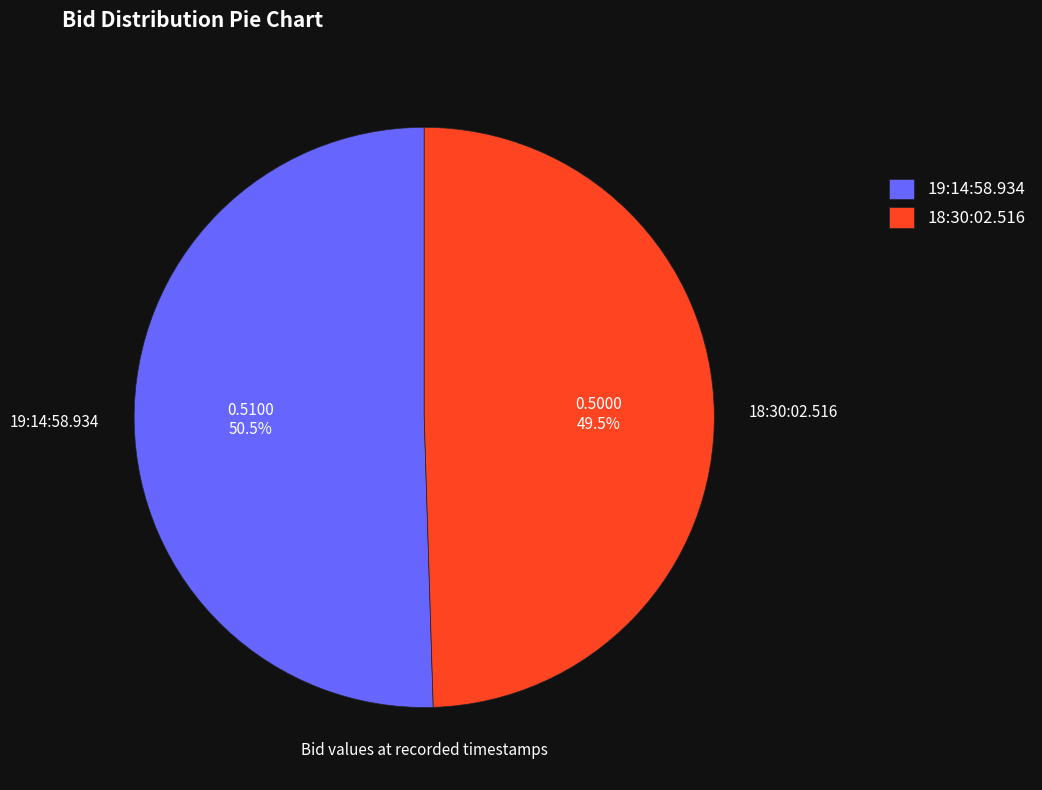

How many slices are in this pie chart?

2